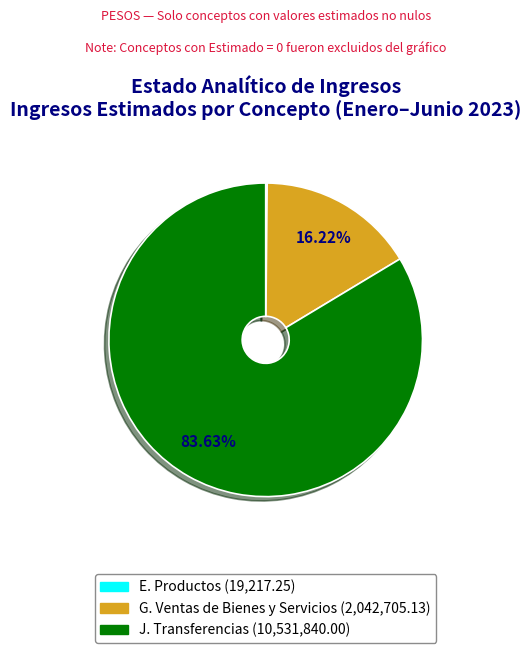

To the nearest percent, what is the difference between the largest and smallest slice percentages?

83%